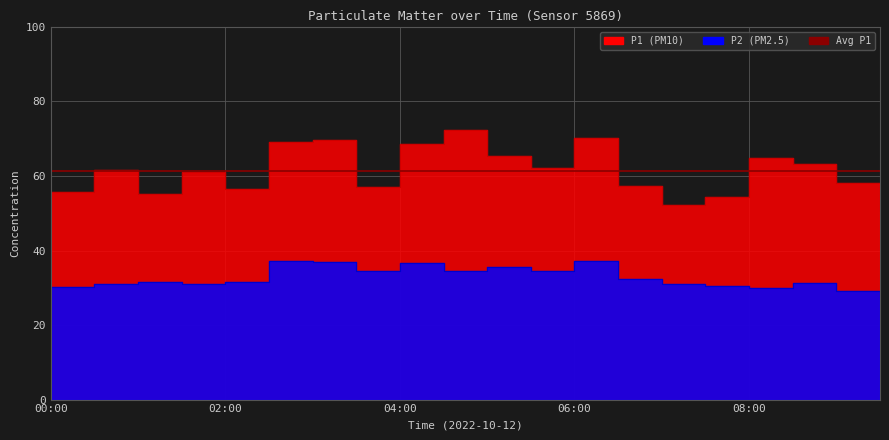

Where does the P2 series first go above 31?

00:30